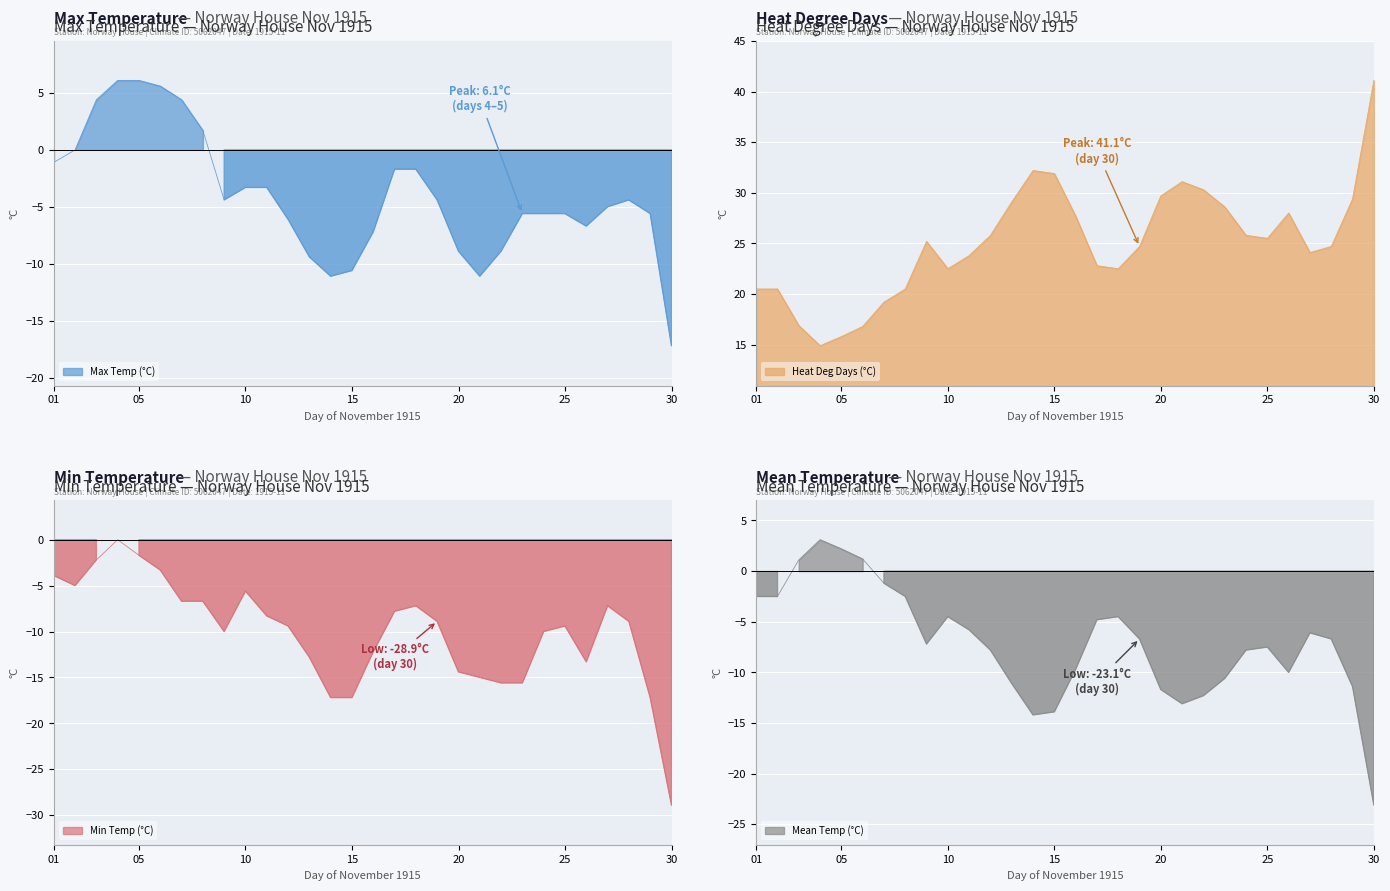

Which has a higher value, 29 or 09?

09